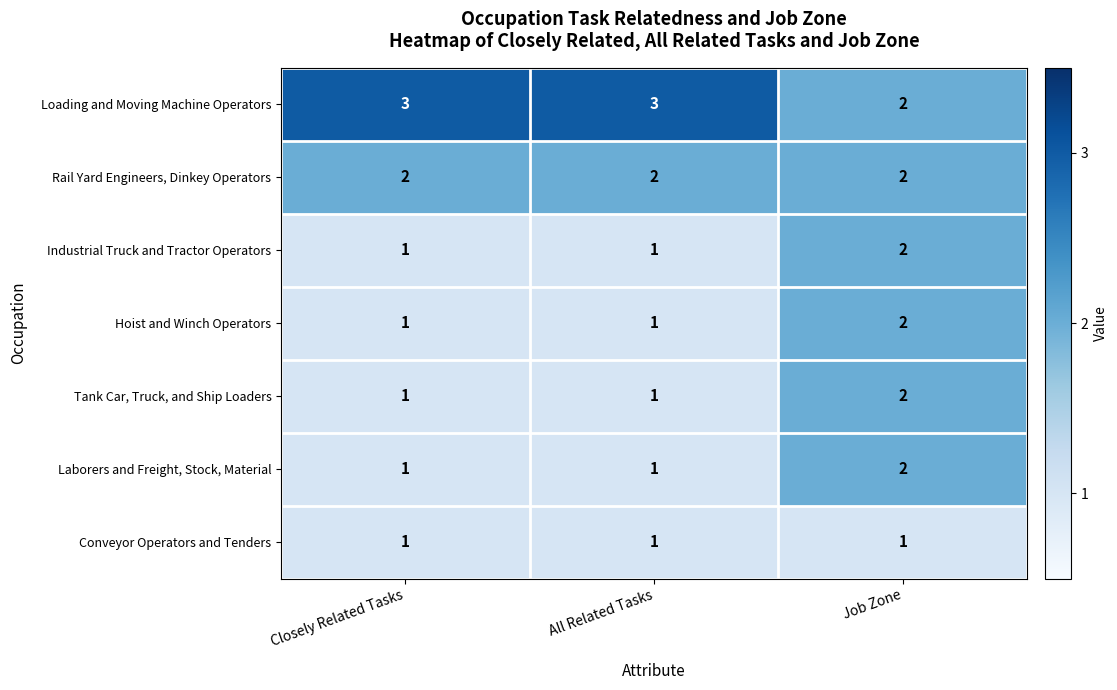

What is the sum of the Loading and Moving Machine Operators values at All Related Tasks and Closely Related Tasks?

6